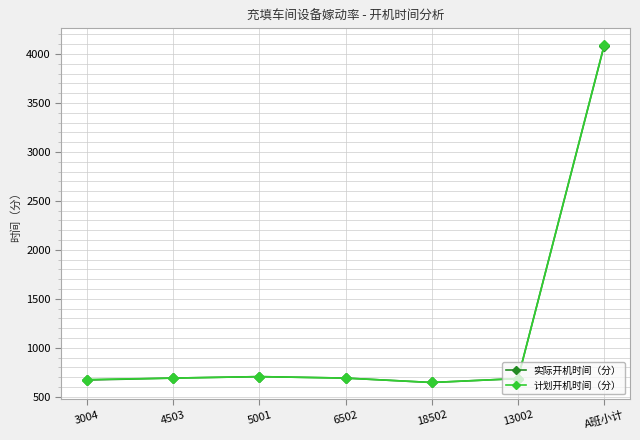

Is it true that 实际开机时间（分） equals 690 at 6502?

True